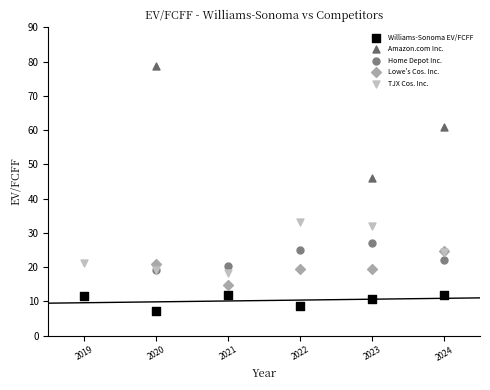

Which series reaches the minimum Y coordinate?

Williams-Sonoma EV/FCFF